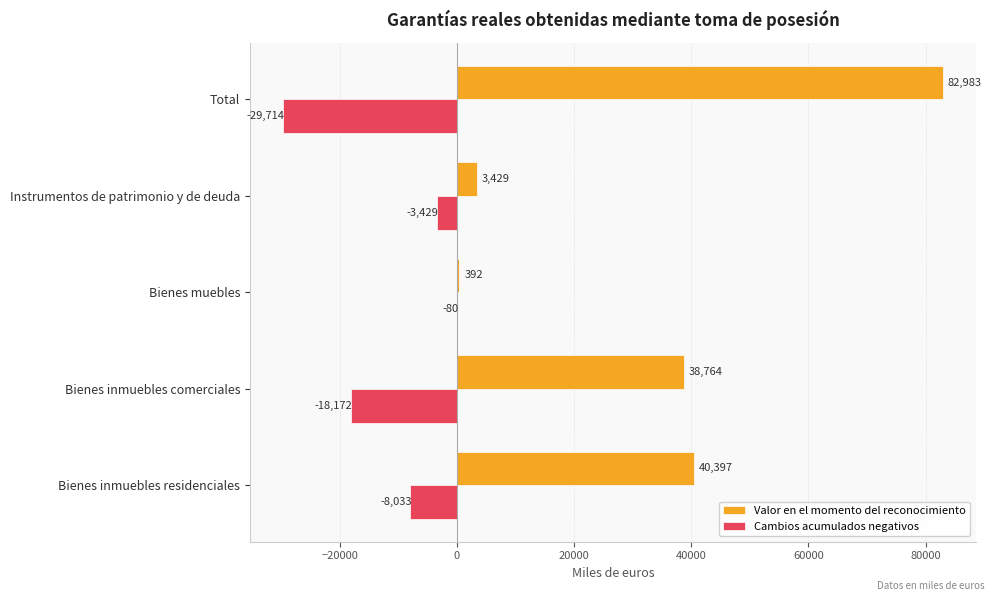

Is it true that Cambios acumulados negativos equals -18172 at Bienes inmuebles comerciales?

True